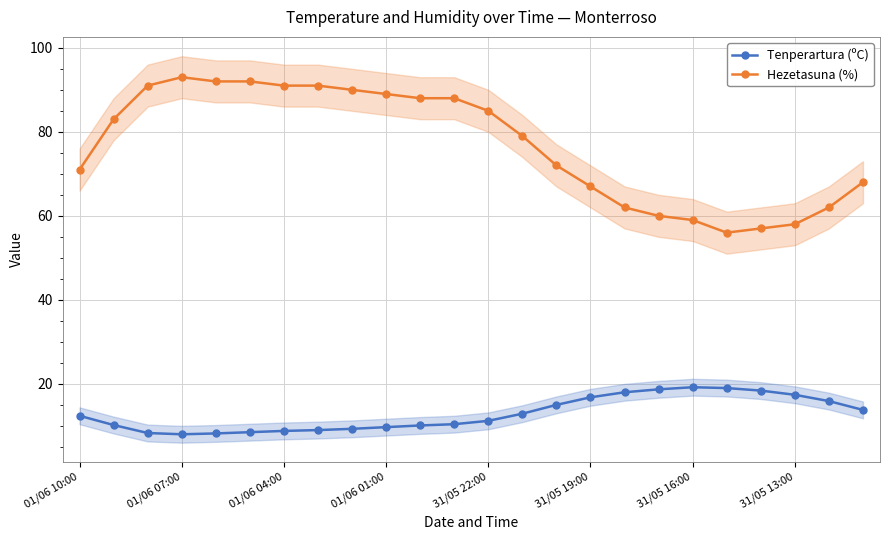

What position from the left is 22?

23